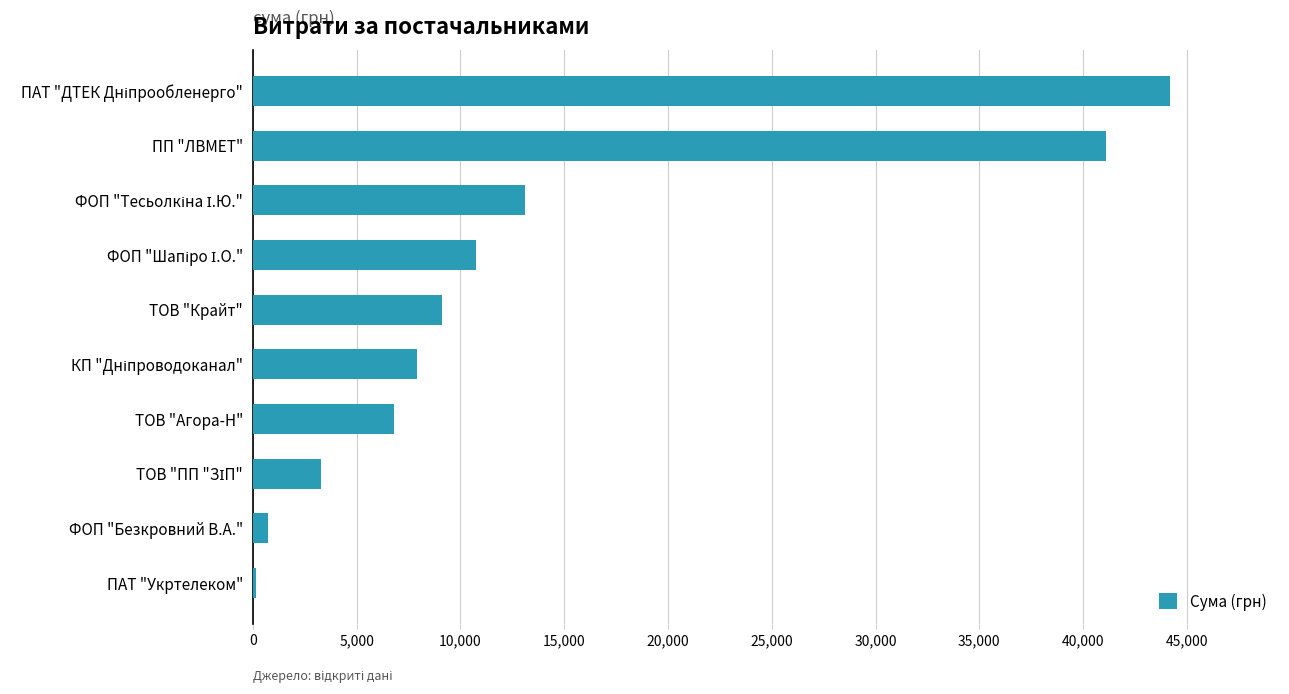

What is the sum of all values?

137124.8